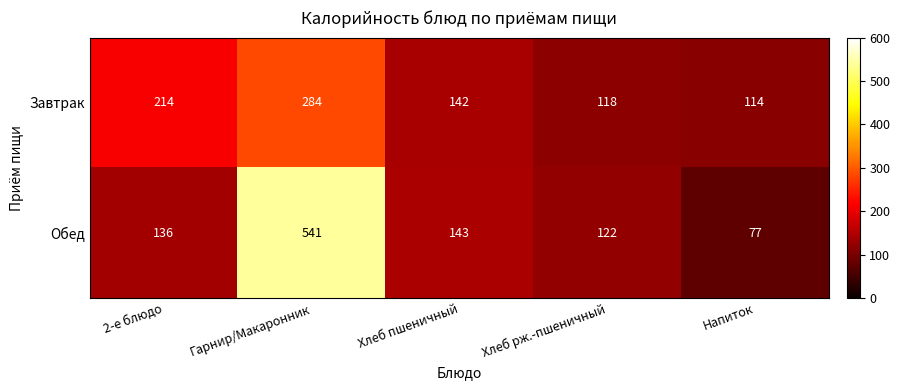

What is the average value of the Завтрак series?

174